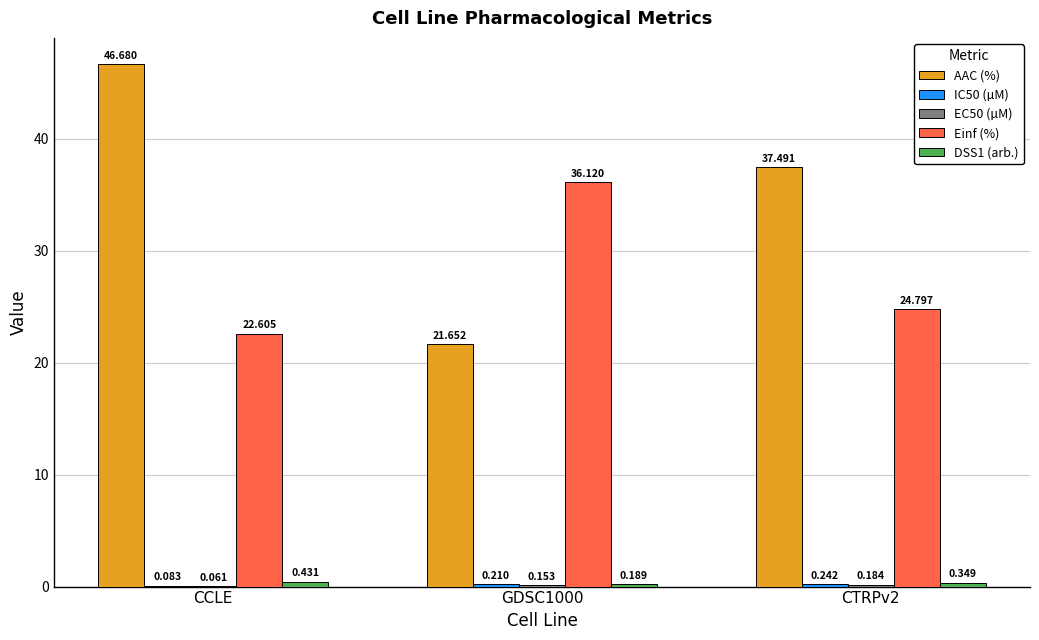

At which category does the chart reach its peak across all series?

CCLE